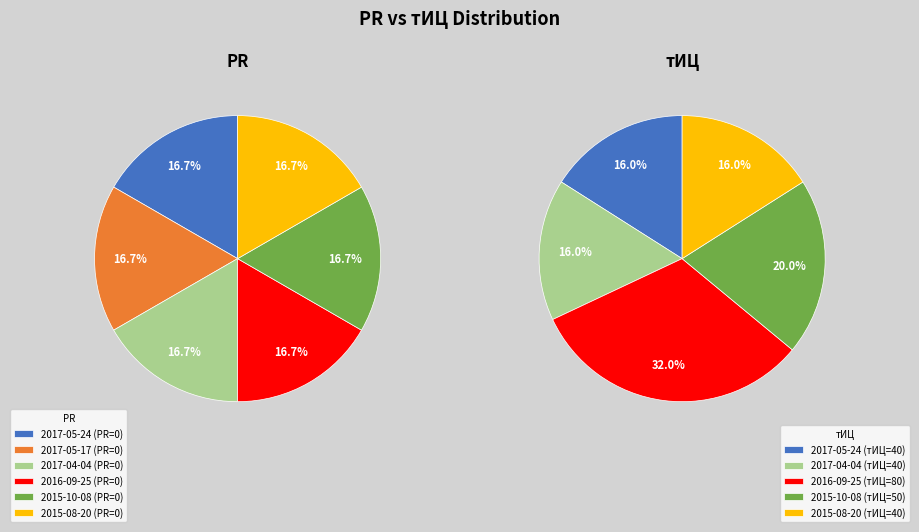

Is there a majority slice in this chart?

No